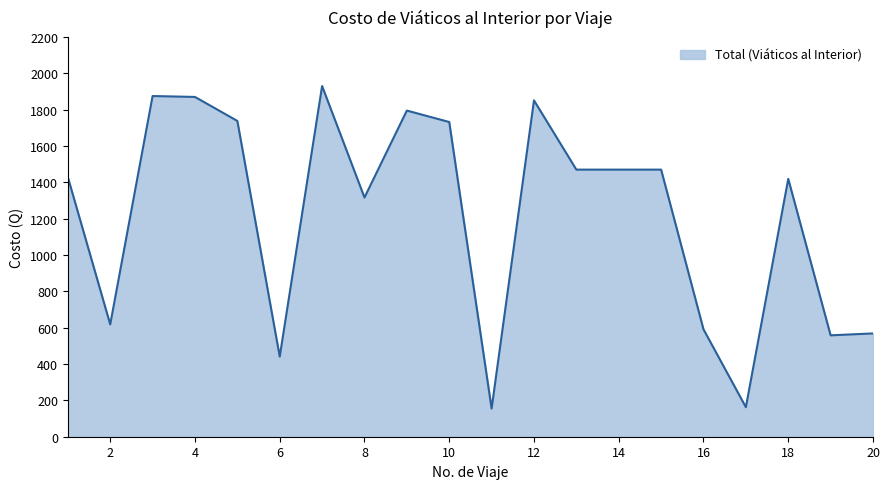

What is the greatest value displayed?

1930.0